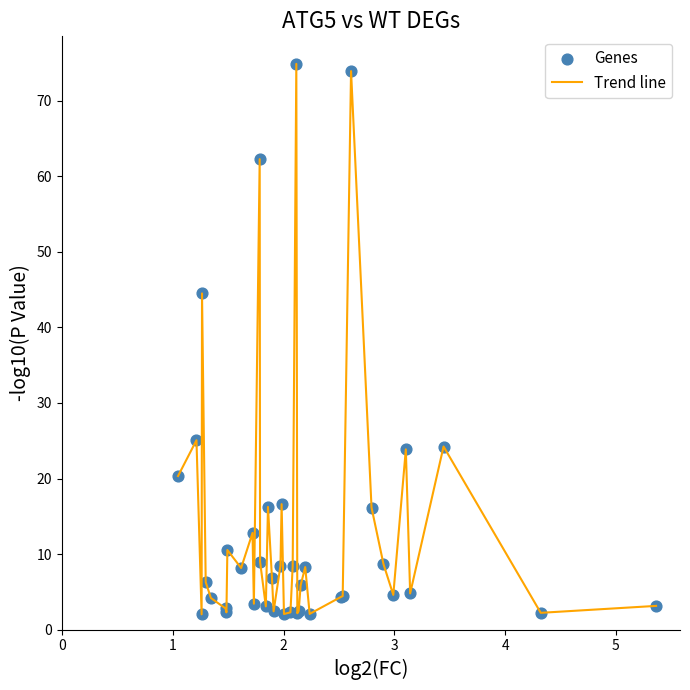

What is the greatest value displayed?

74.9